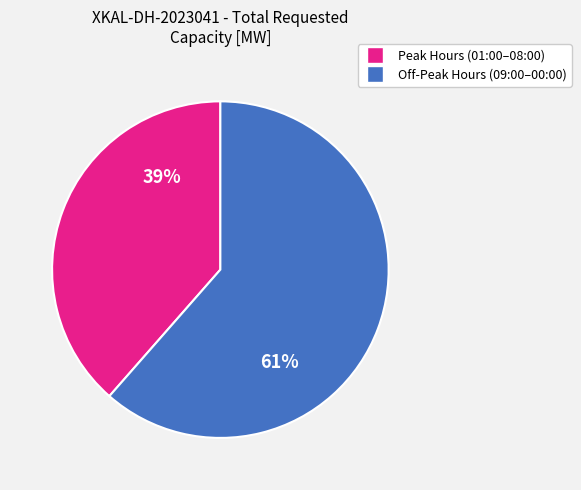

Count the number of slices in the pie.

2